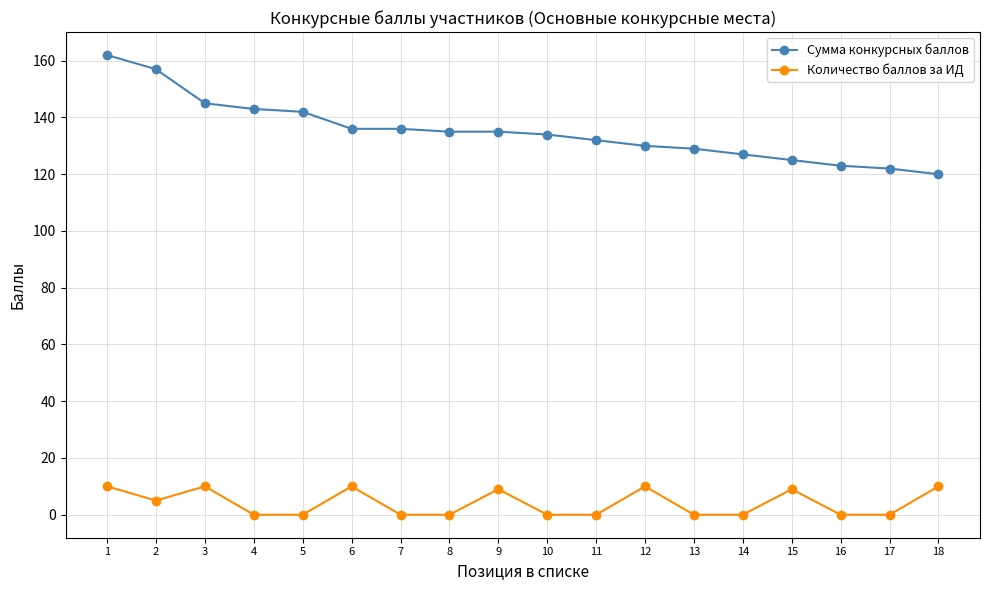

Is it true that Сумма конкурсных баллов equals 132 at 11?

True